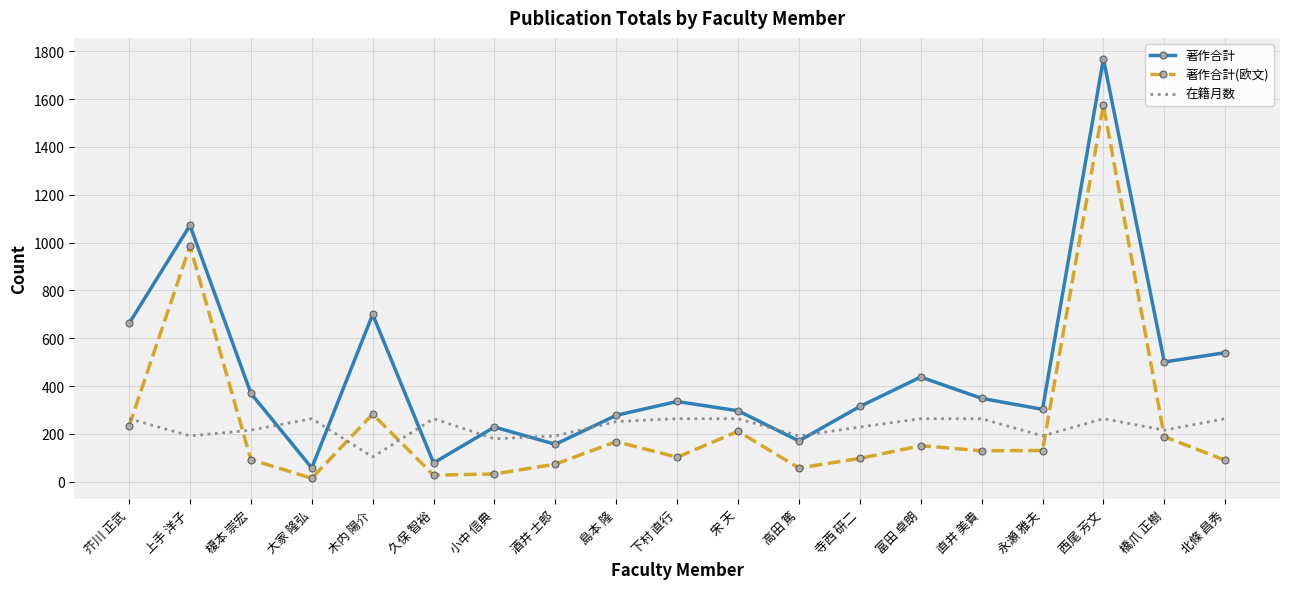

At how many categories does at least one series exceed 525?

5